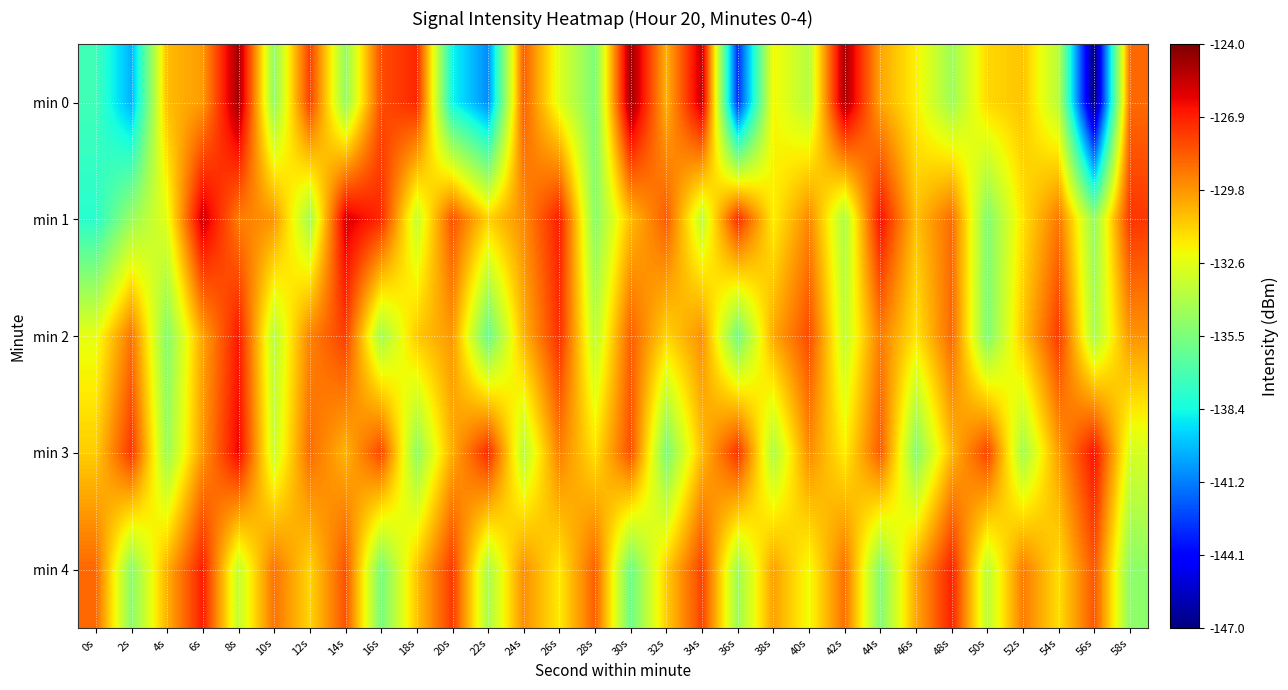

Between 42s and 18s, which is larger?

42s